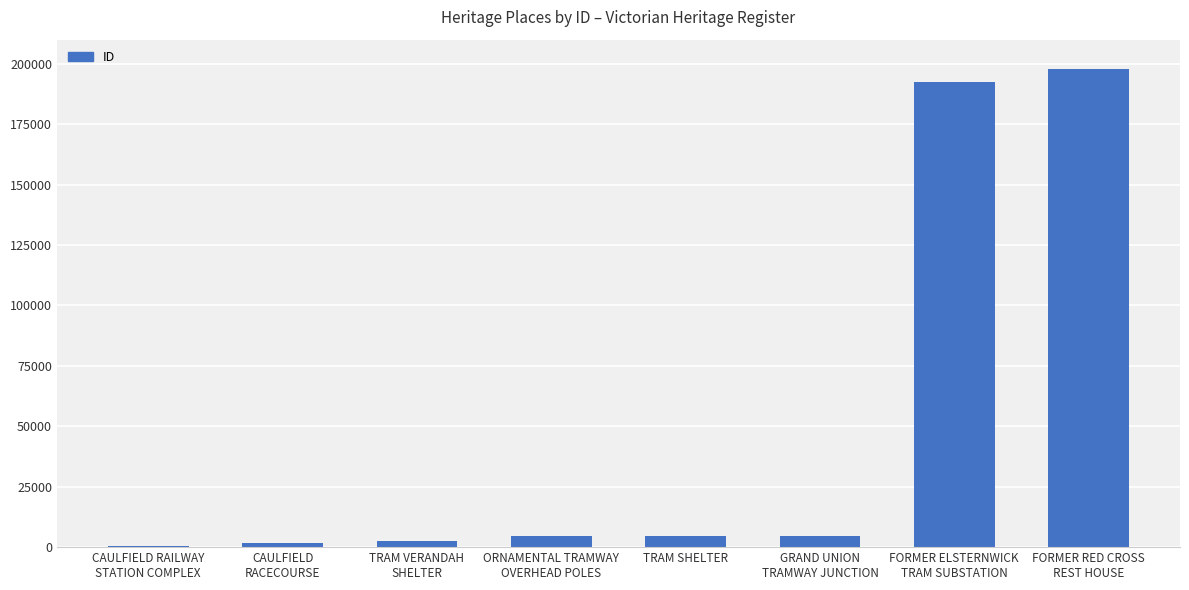

Is it true that the value at CAULFIELD RAILWAY
STATION COMPLEX is 279?

True